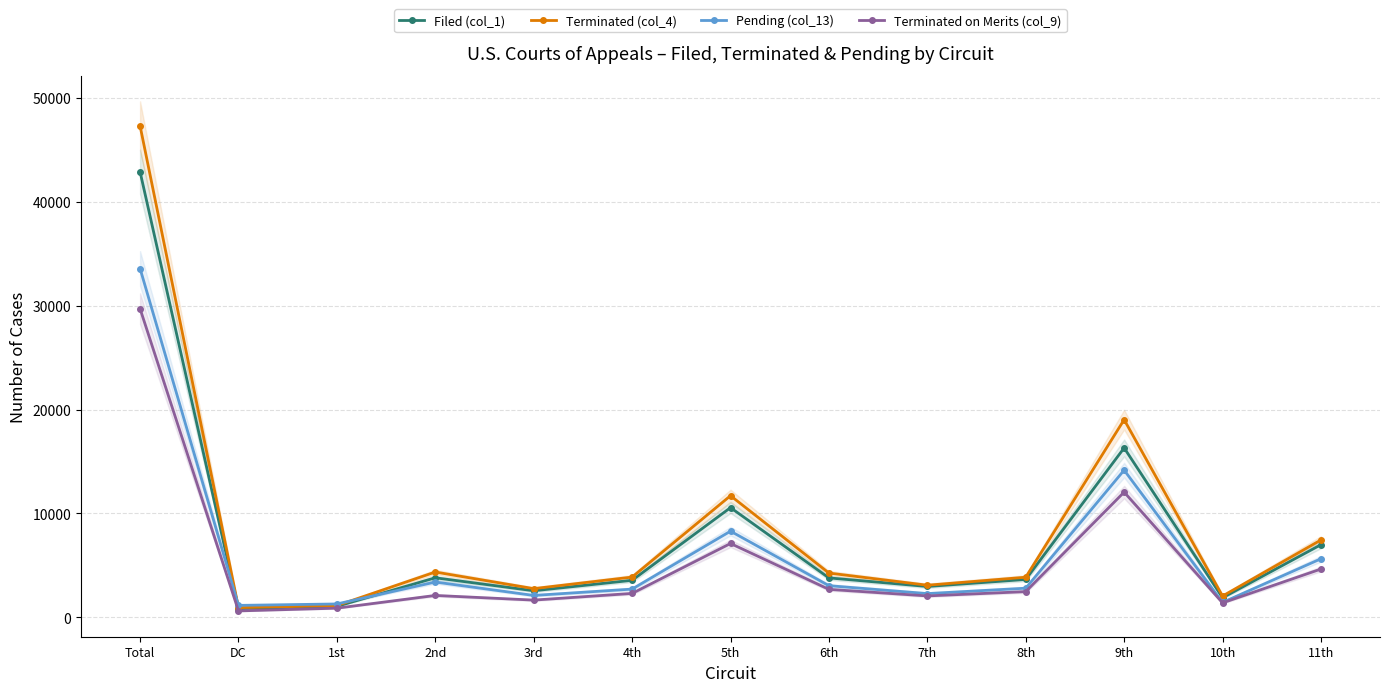

What is the label of the 7th point from the right?

5th